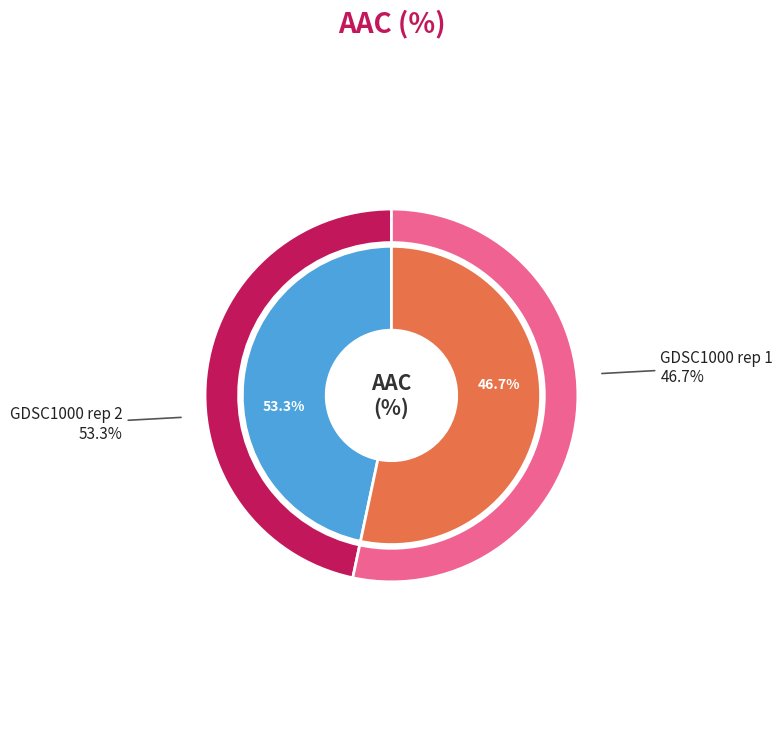

Which category accounts for the majority?

GDSC1000 rep 2